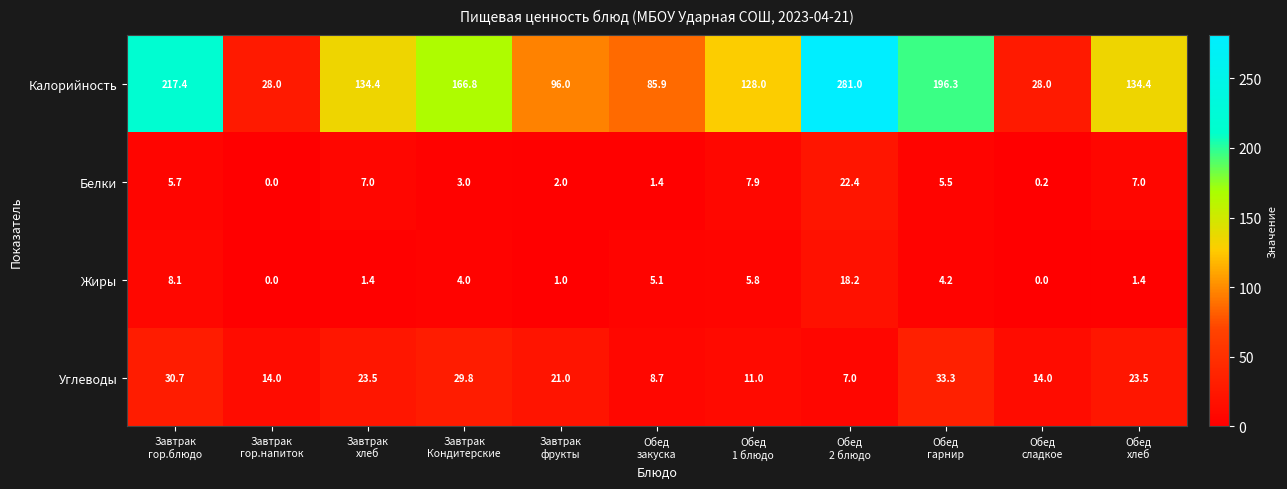

Rank the series by their maximum value, from highest to lowest.

Калорийность, Углеводы, Белки, Жиры